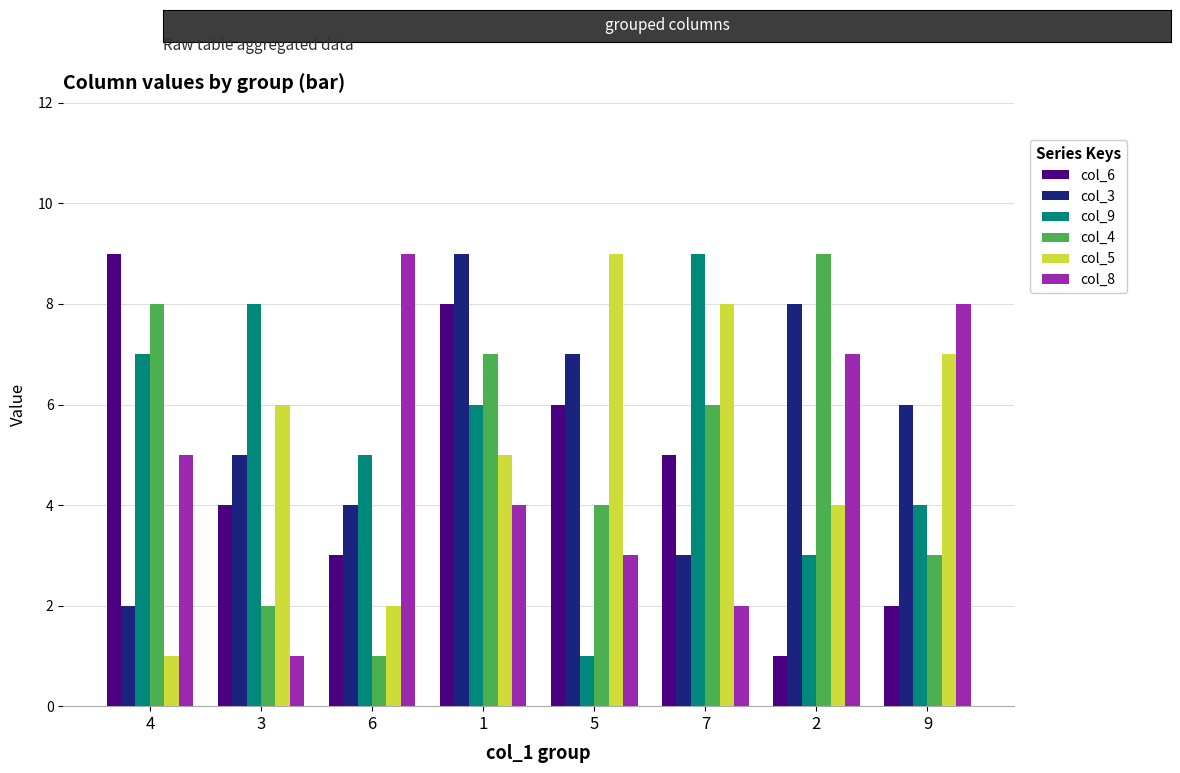

The col_6 series shows 5 at 7. True or false?

True